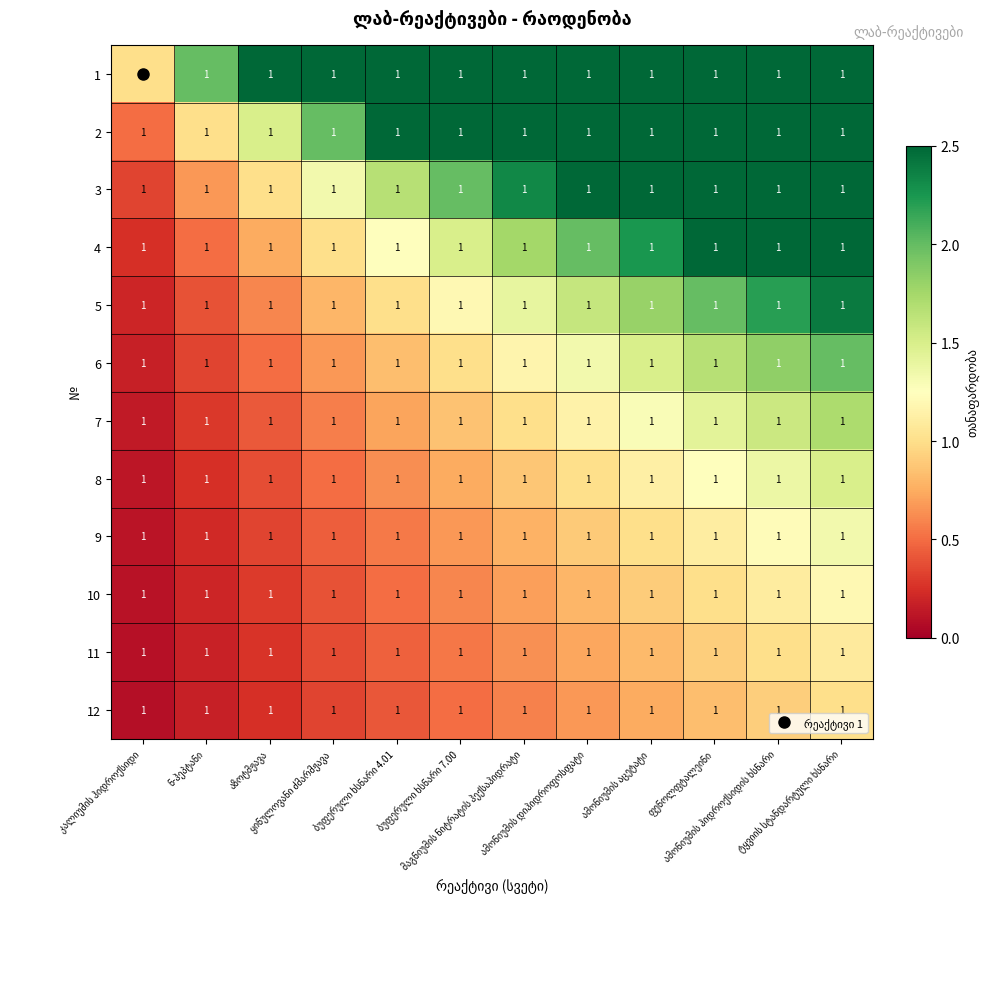

How many distinct data groups are displayed?

12